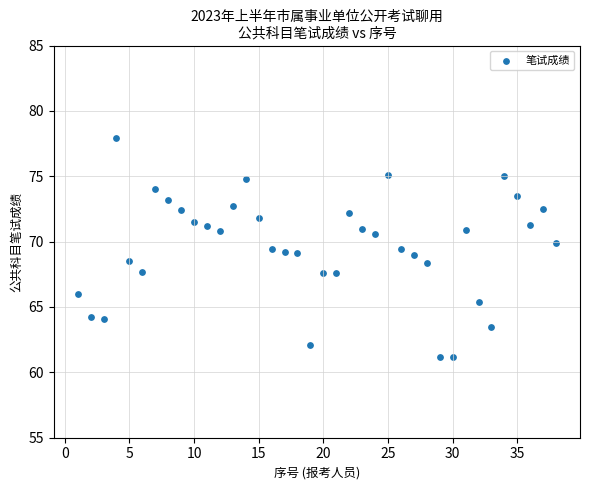

What is the range of Y values (max minus min)?

16.7